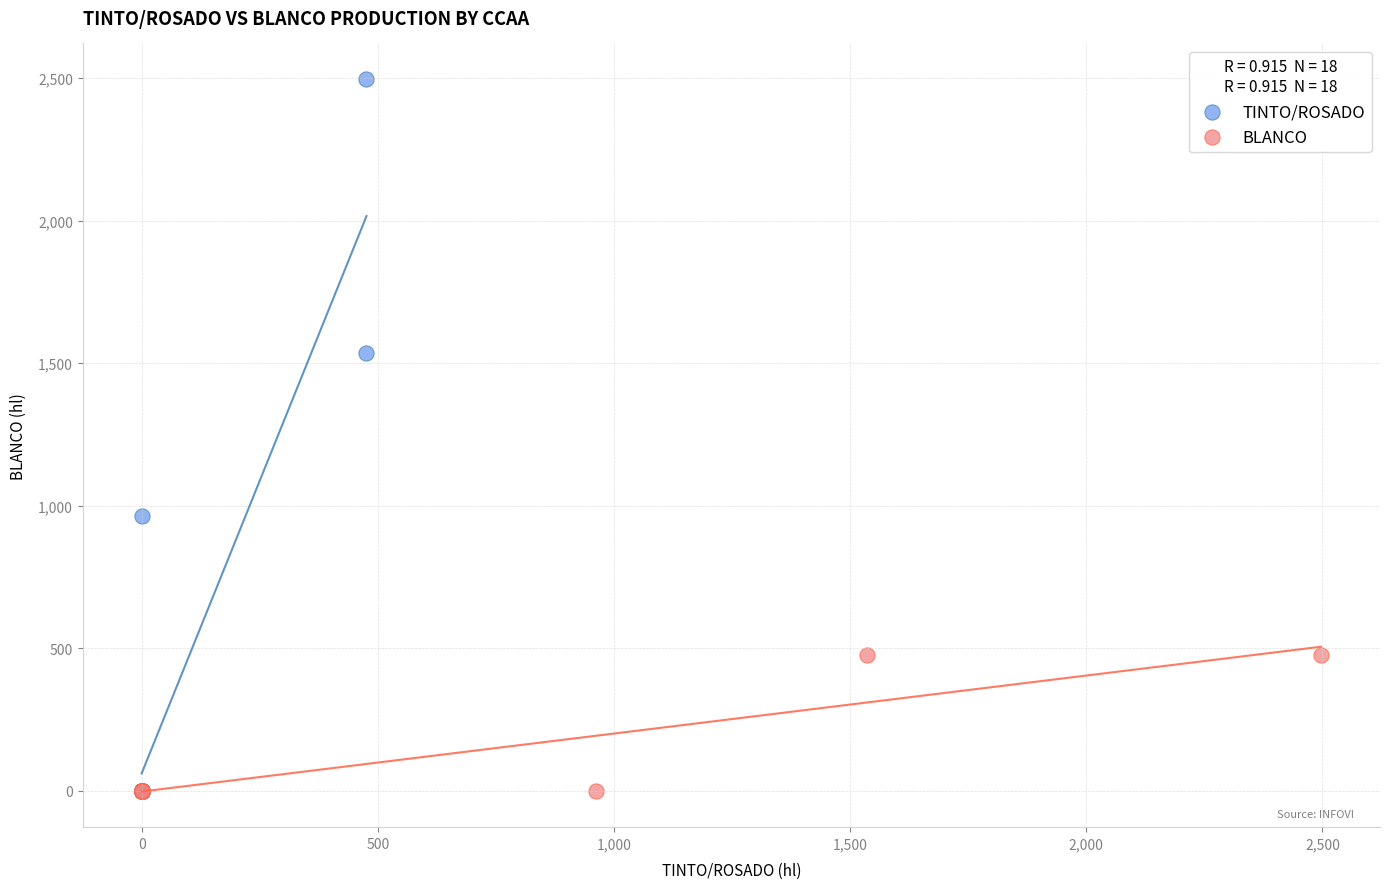

Which series has the widest spread of Y values?

TINTO/ROSADO